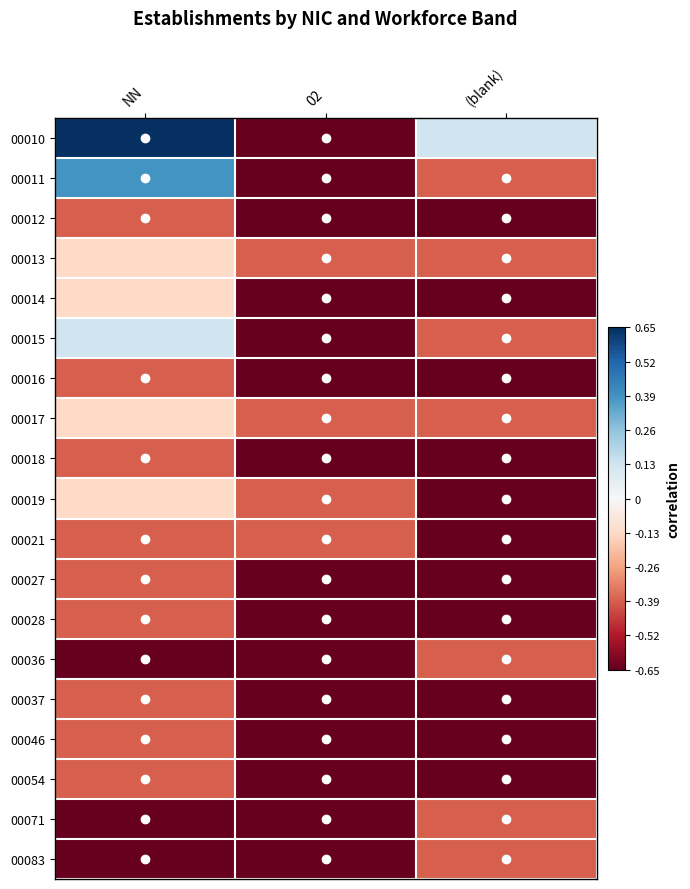

Which has a higher value, (blank) or 02?

(blank)